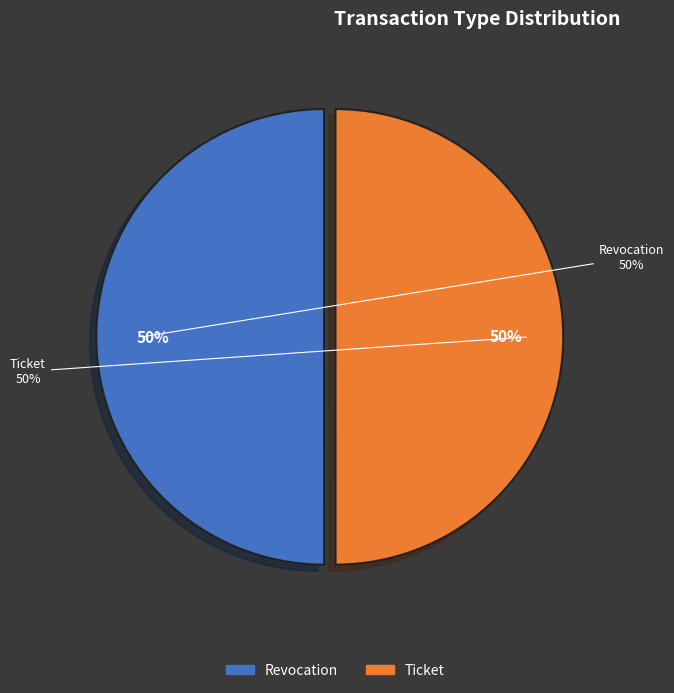

Does any single category account for the majority?

Yes